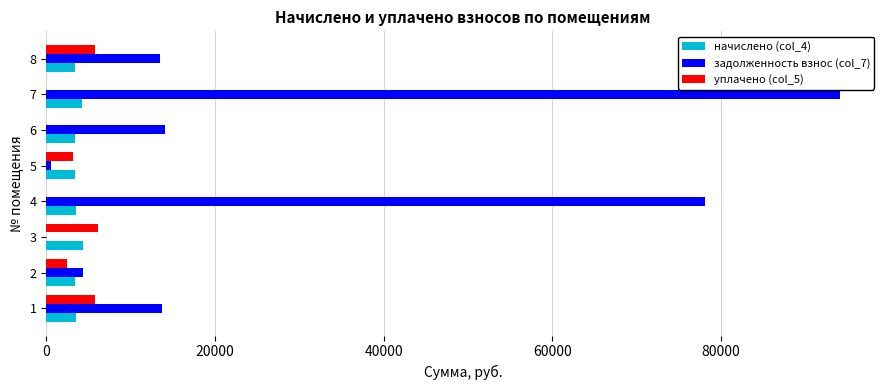

Count the number of data series in this chart.

3